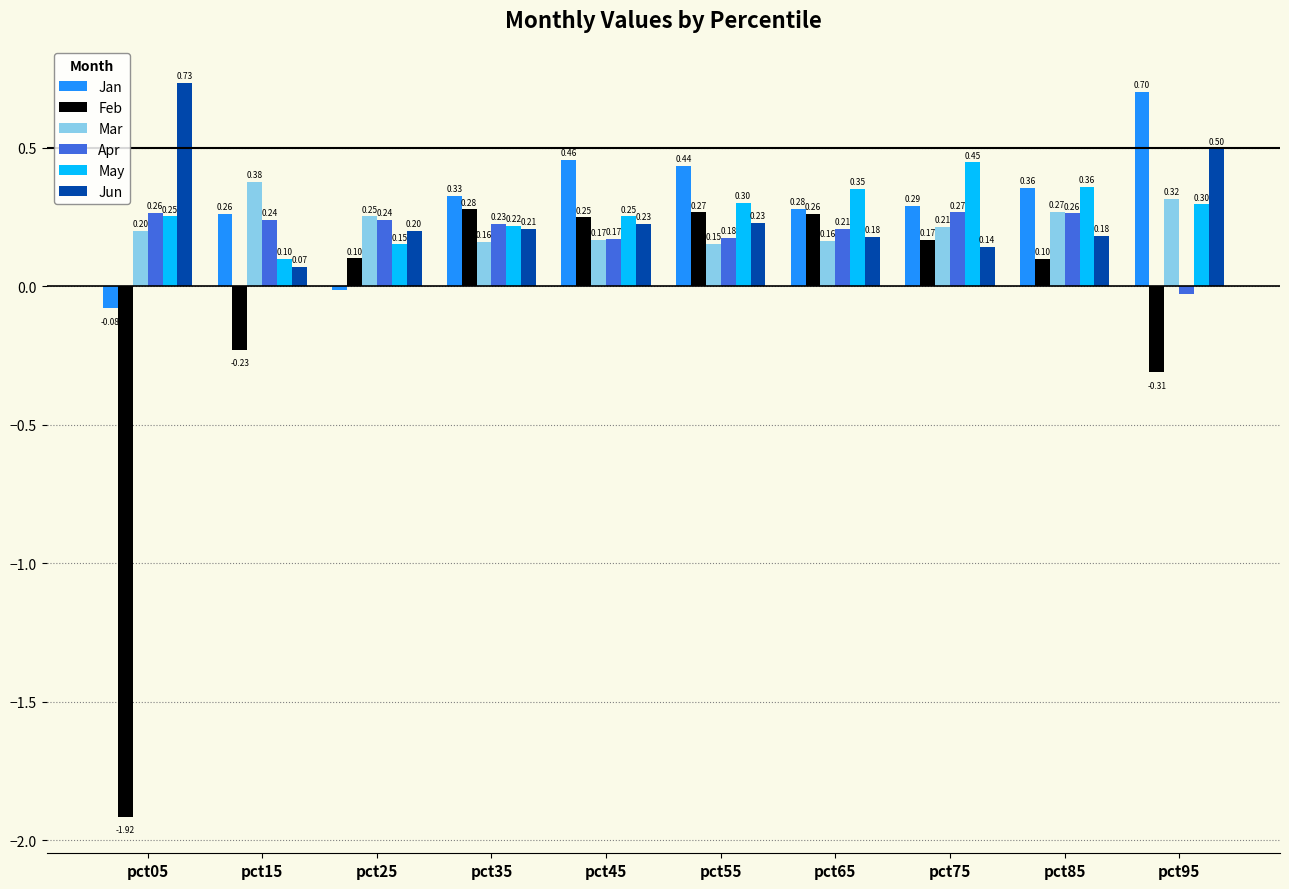

What are all the series names shown in the legend?

Jan, Feb, Mar, Apr, May, Jun